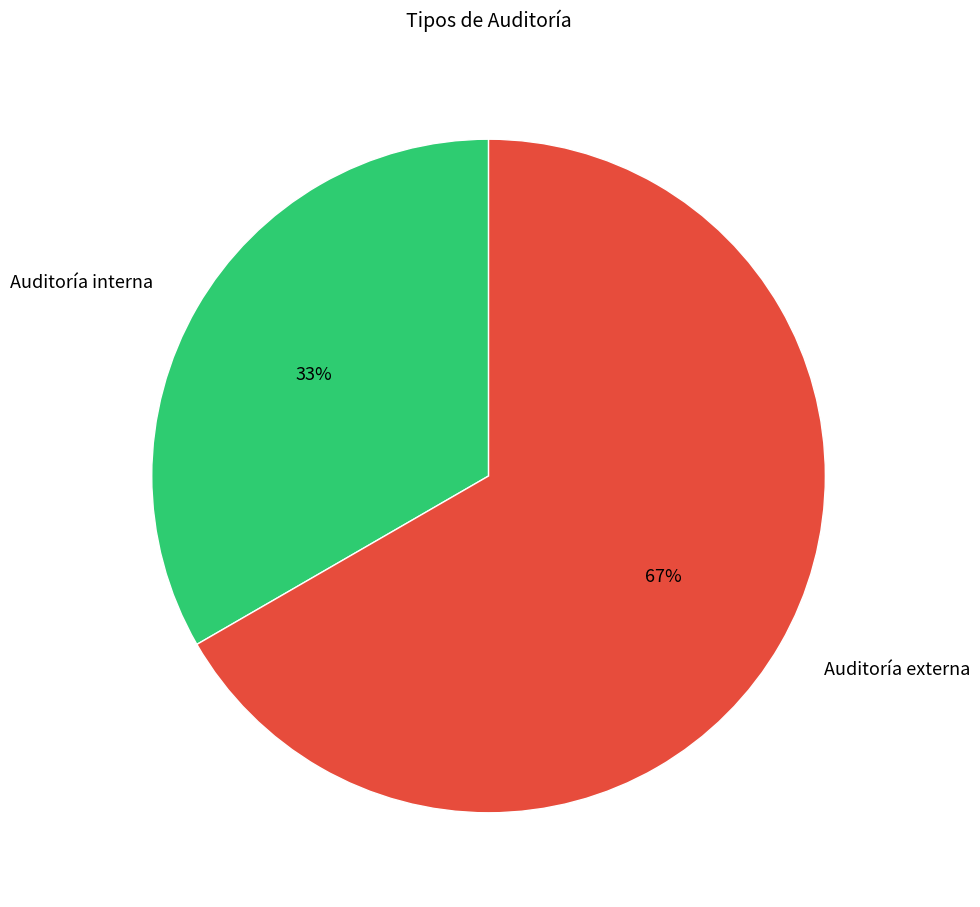

How many slices are in this pie chart?

2